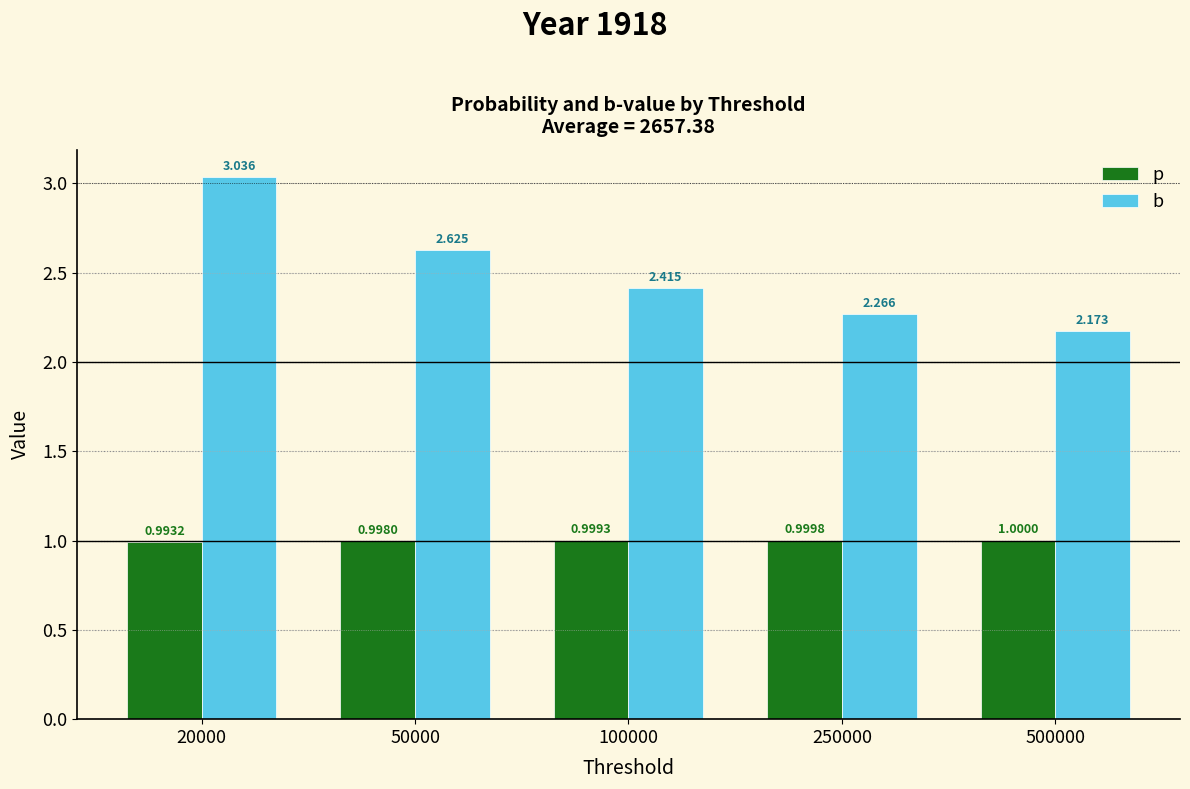

What is the difference between the highest and lowest values at 500000?

1.2